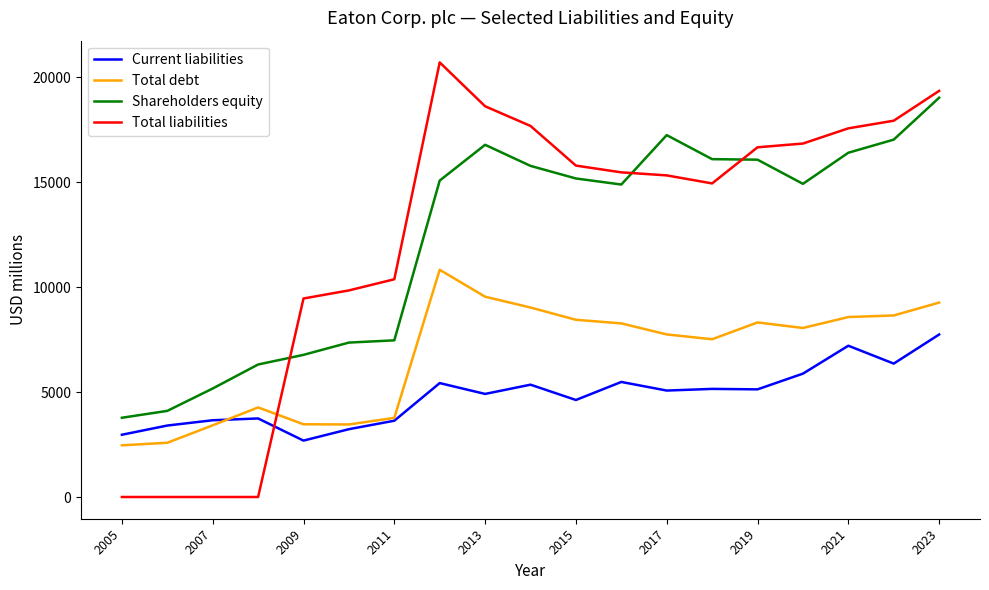

Which series ends up on top after the final intersection of Total debt and Total liabilities?

Total liabilities